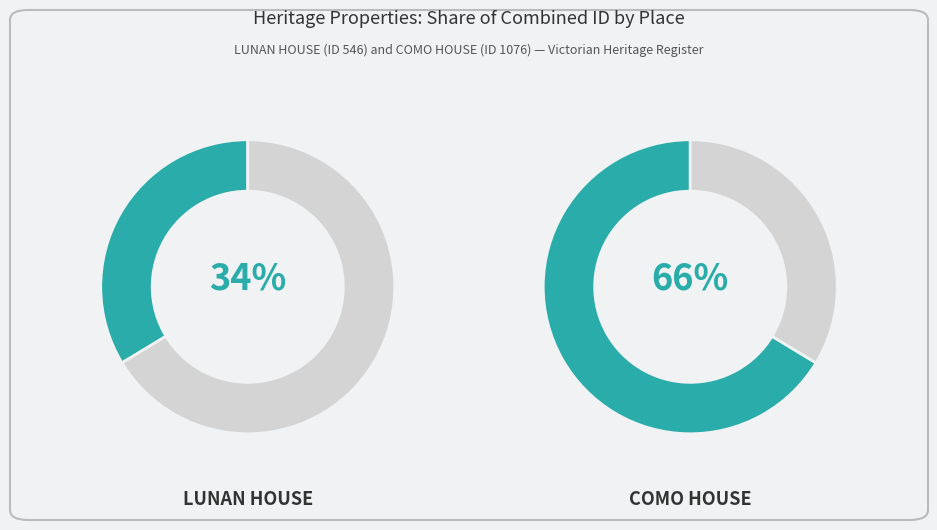

Is it true that COMO HOUSE is 76% of the pie?

False